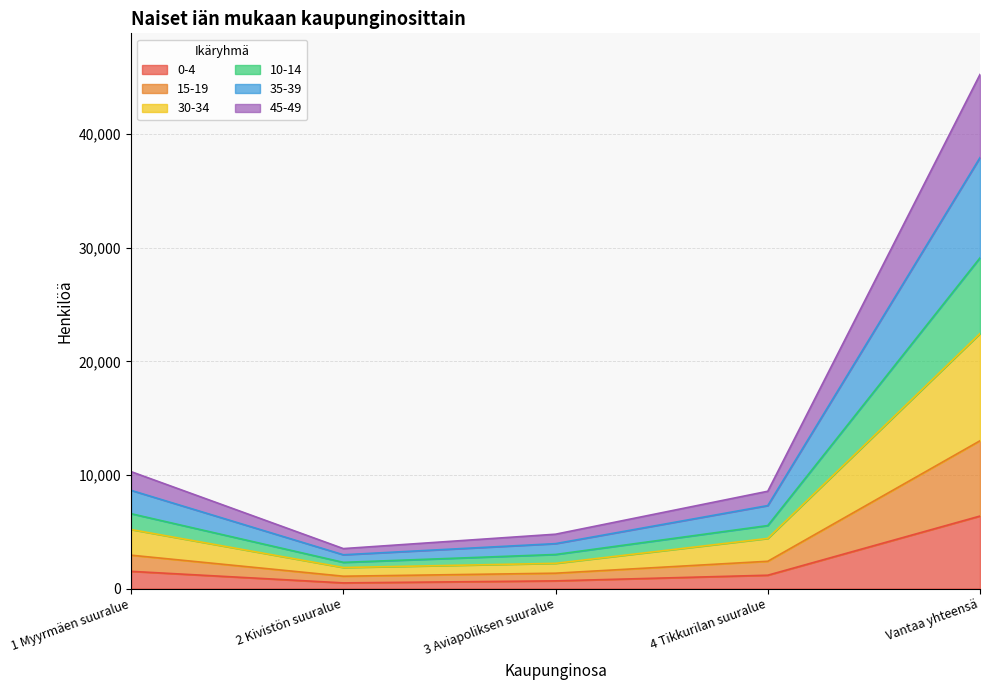

At which category is the sum across all series the highest?

Vantaa yhteensä